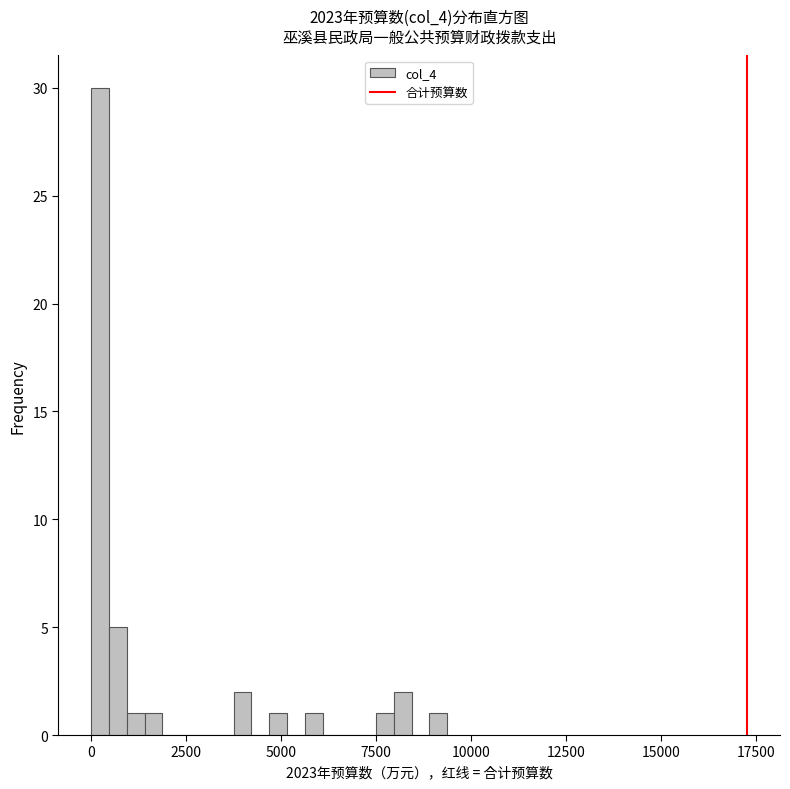

Read against the x-axis, roughly where is the centre of the tallest bar?

0